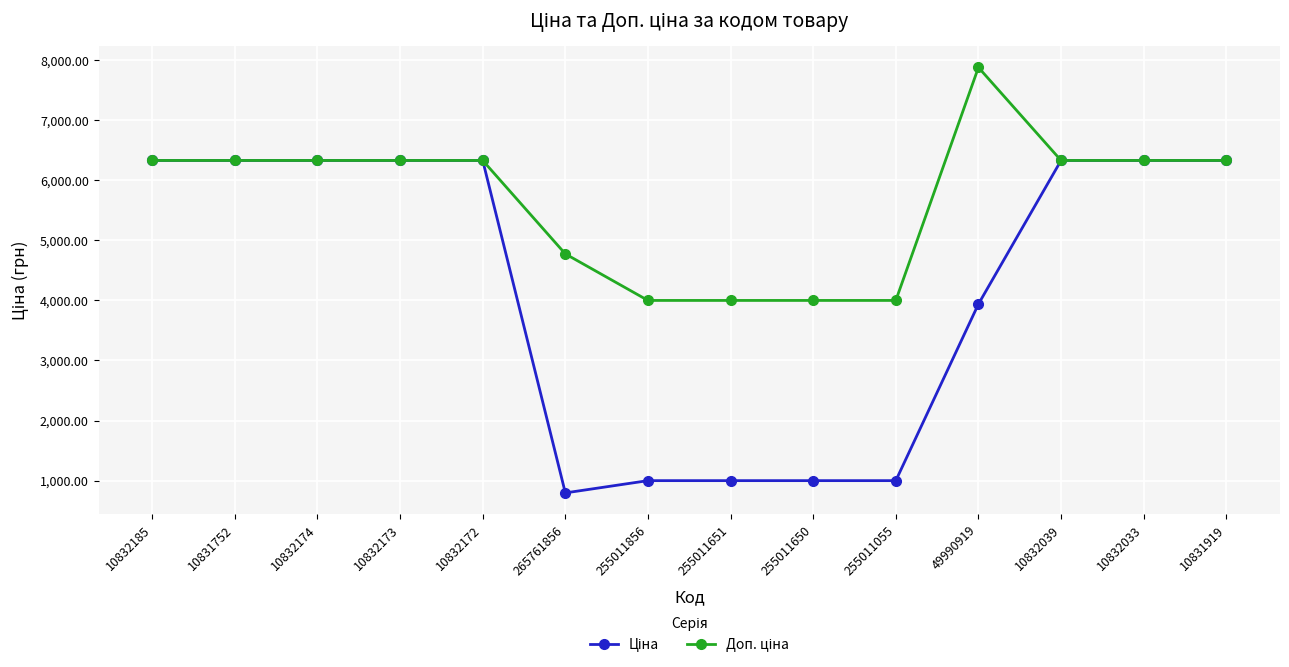

Does the chart have visible grid lines?

Yes